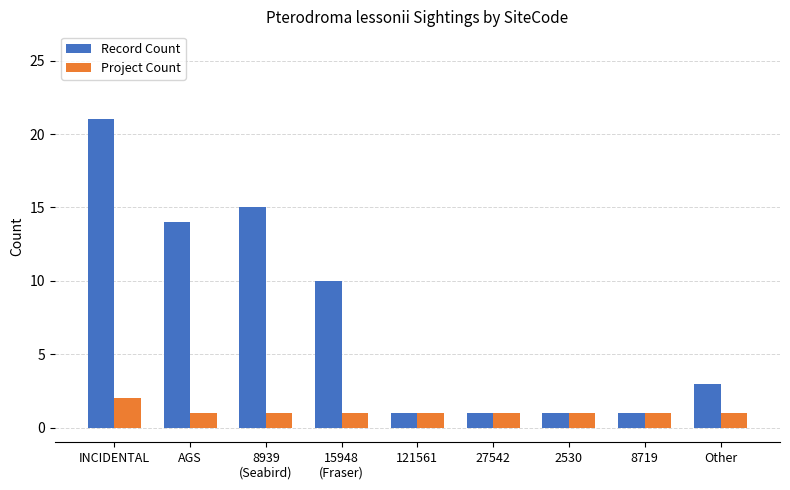

How many series are shown in this chart?

2